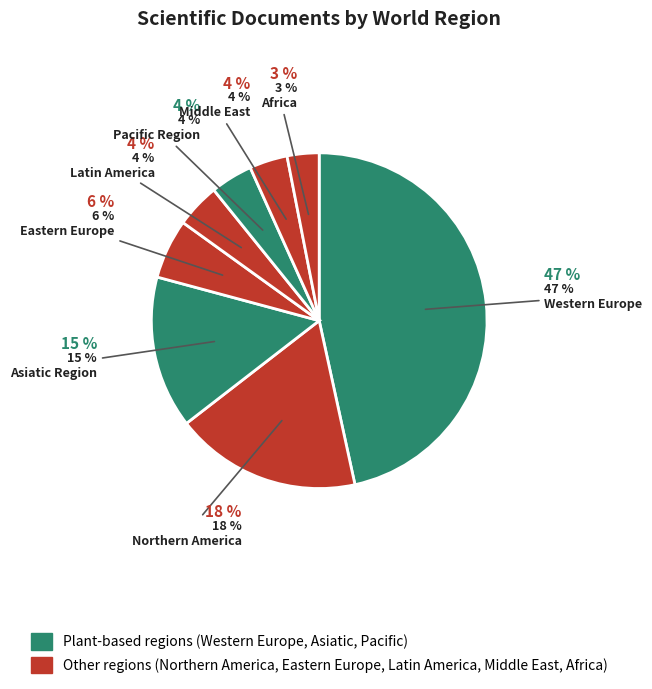

Rank the categories by value from lowest to highest.

Africa, Middle East, Pacific Region, Latin America, Eastern Europe, Asiatic Region, Northern America, Western Europe